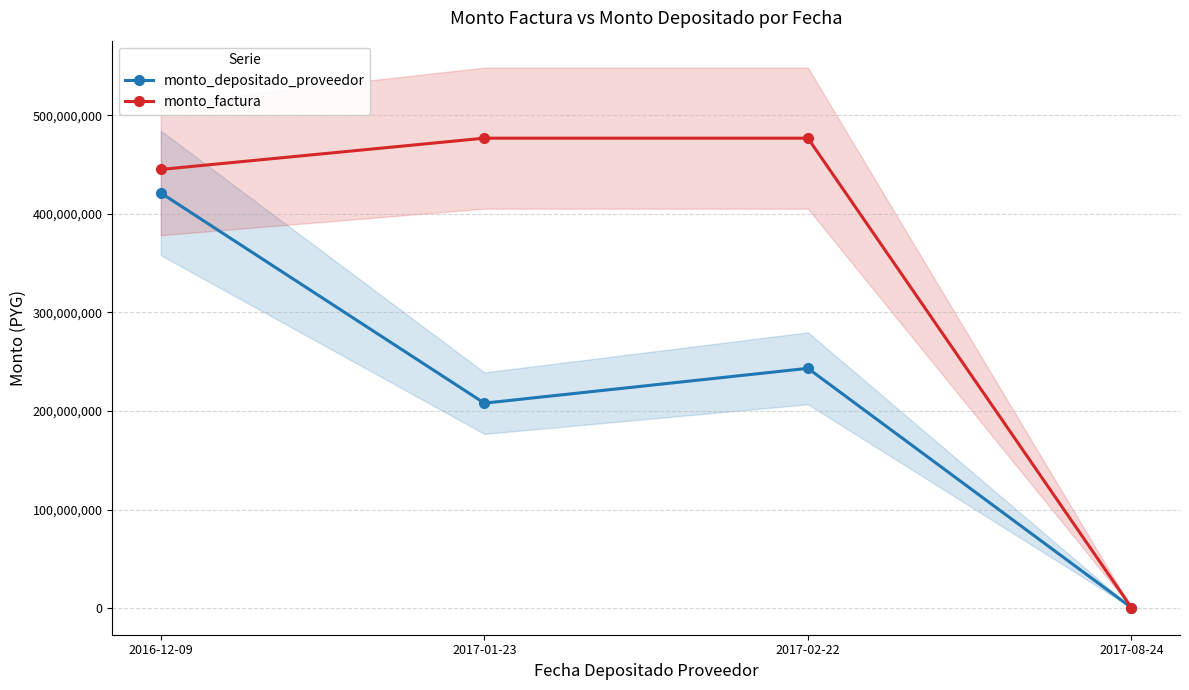

What position from the right is 2017-08-24?

1